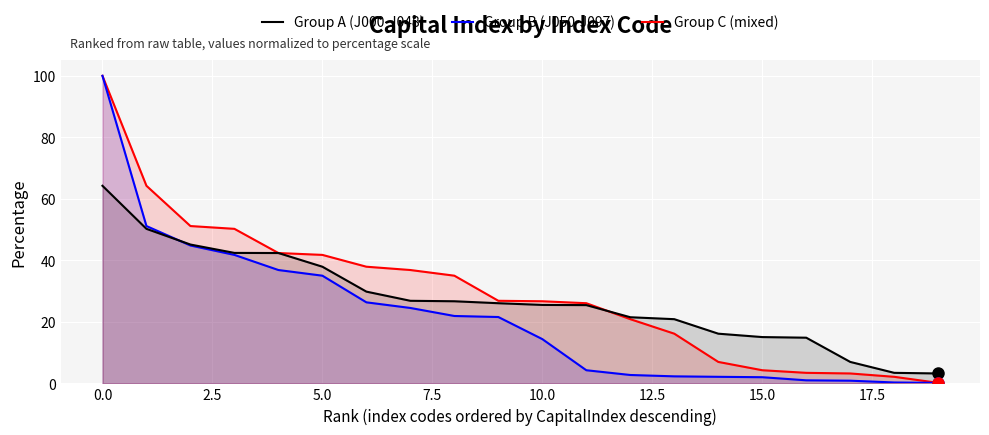

At which label does Group B (J050-J097) reach its peak?

0.0